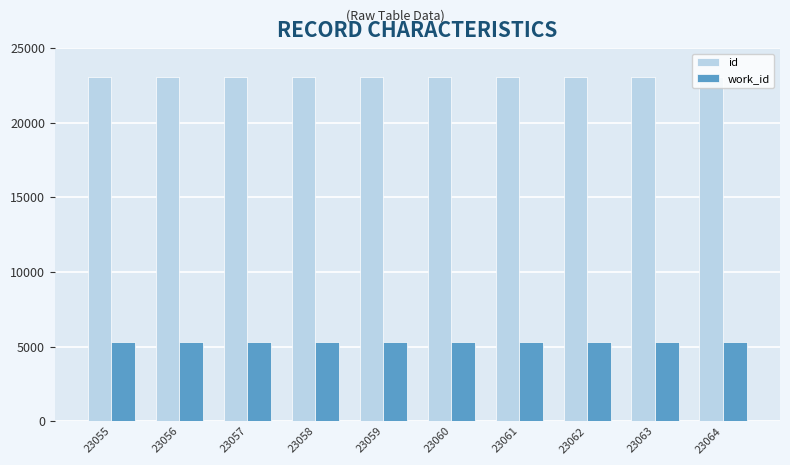

What is the value of the work_id bar at the 5th from the left?

5301